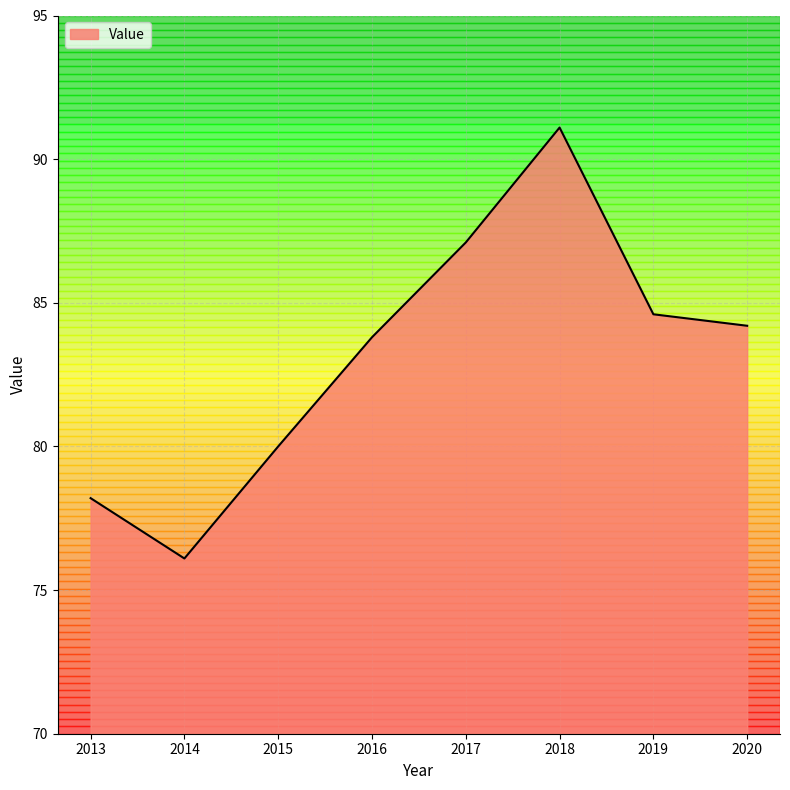

The value at 2017 is 45.5. True or false?

False